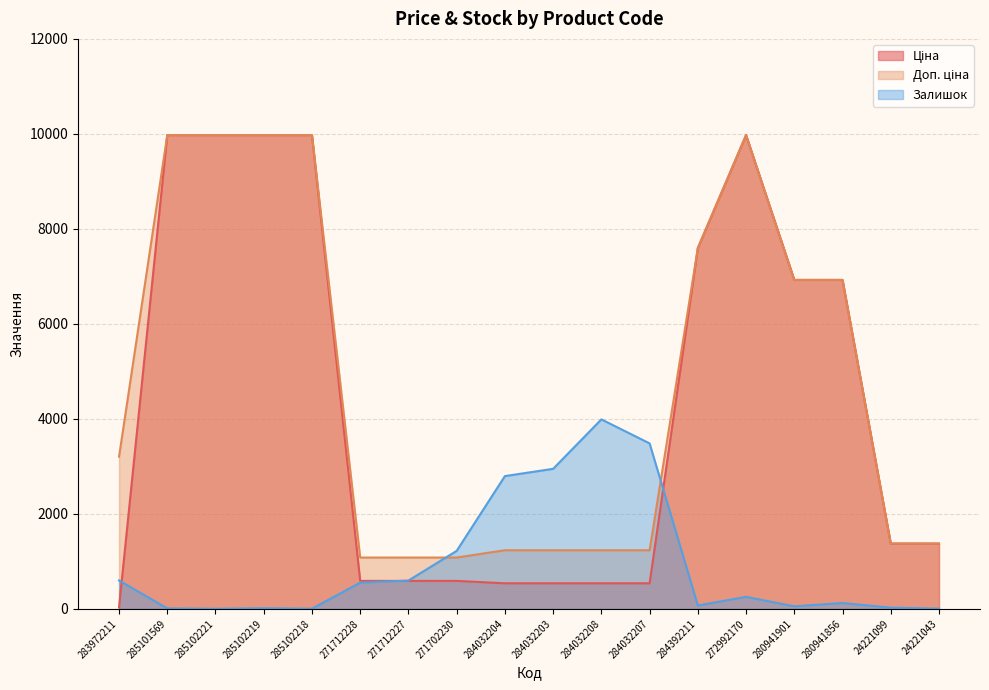

Count the number of categories in the chart.

18